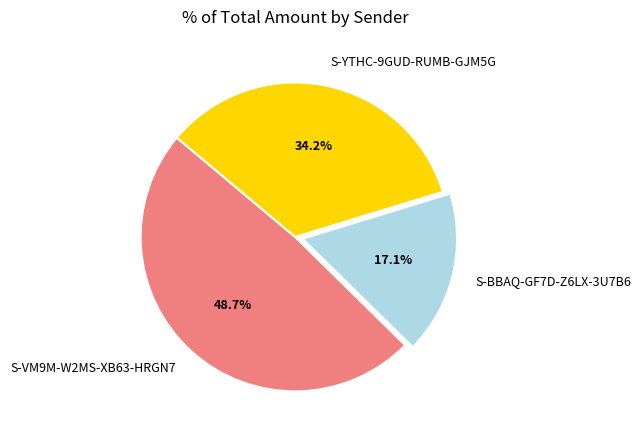

Does S-YTHC-9GUD-RUMB-GJM5G represent more than half of the total?

No